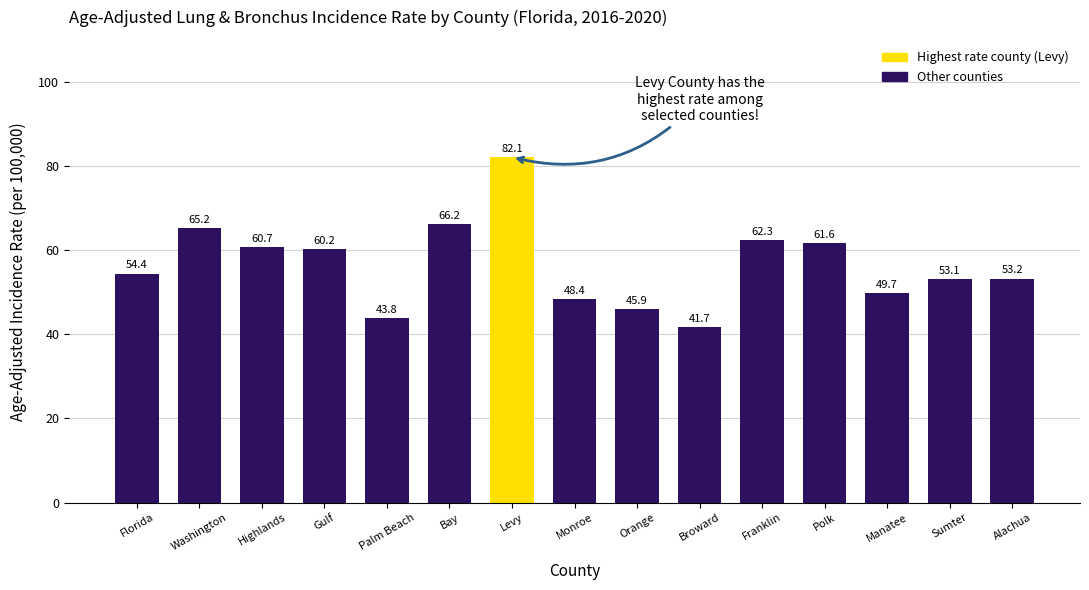

Count the number of values greater than 54.

8